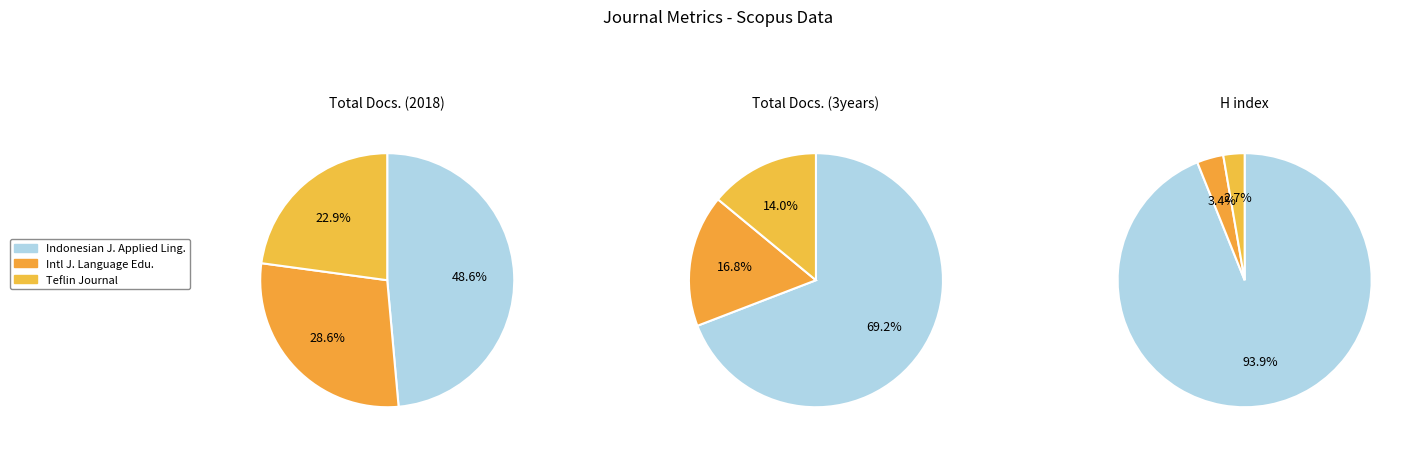

Is the sum of Teflin Journal and International Journal of Language Education greater than half?

Yes